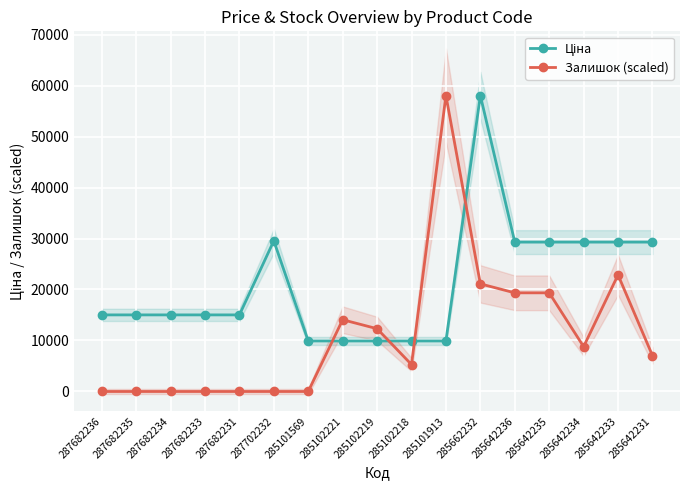

Reading left to right, list all the values displayed in this chart.

Ціна: 15019.2	15019.2	15019.2	15019.2	15019.2	29548.9	9908.5	9908.5	9908.5	9908.5	9908.5	58037.0	29294.9	29294.9	29294.9	29294.9	29294.9
Залишок (scaled): 0.0	0.0	0.0	0.0	0.0	0.0	0.0	14069.6	12310.9	5276.1	58037.0	21104.4	19345.7	19345.7	8793.5	22863.1	7034.8